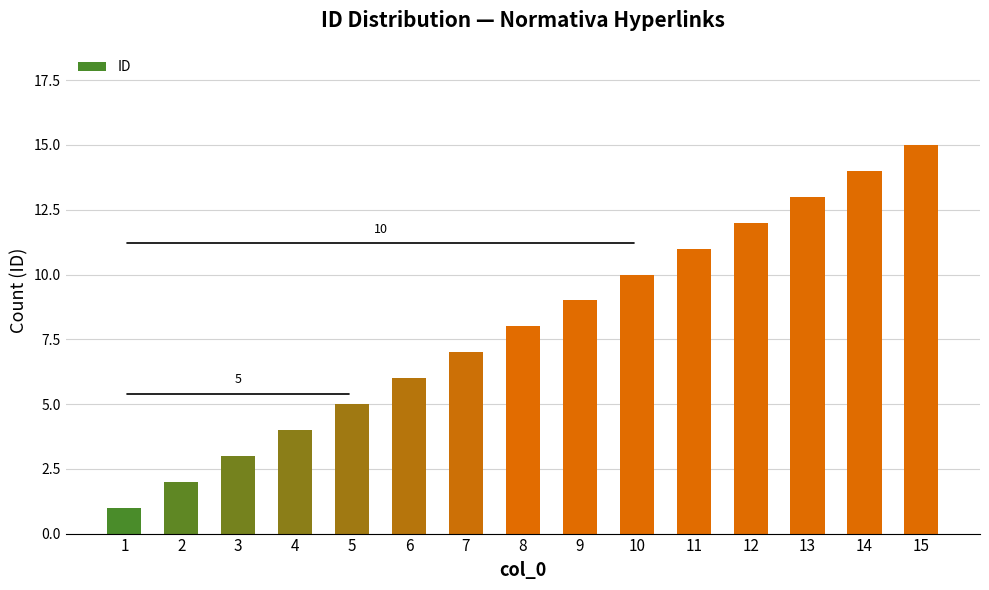

What is the sum of the values at 2 and 4?

6